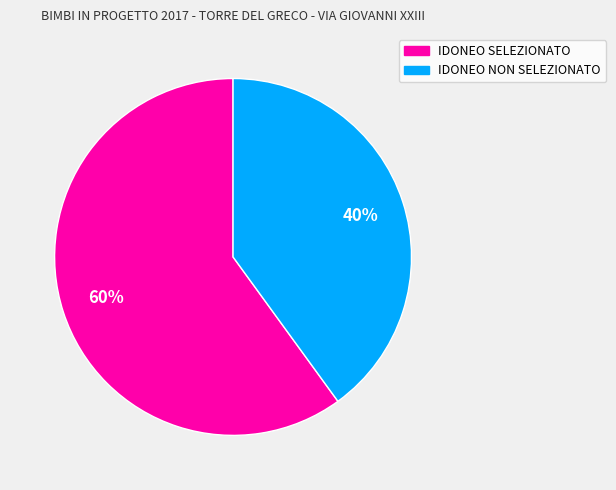

True or false: IDONEO SELEZIONATO accounts for 60% of the total.

True